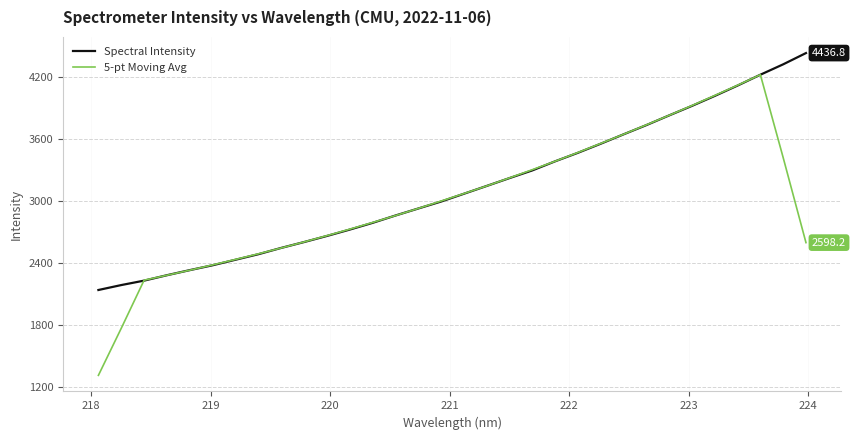

Rank the series by their average value, from lowest to highest.

5-pt Moving Avg, Spectral Intensity